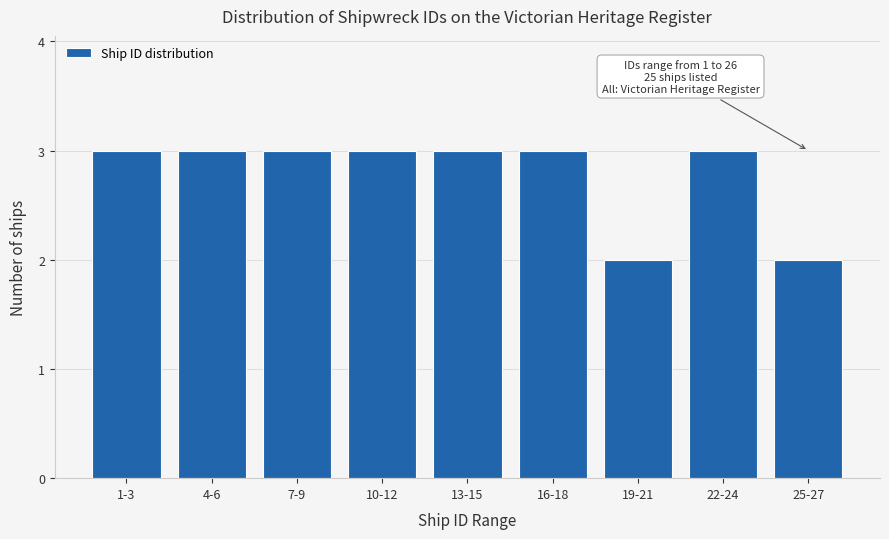

Reading right to left, what are all the values shown in this chart?

25-27=2	22-24=3	19-21=2	16-18=3	13-15=3	10-12=3	7-9=3	4-6=3	1-3=3